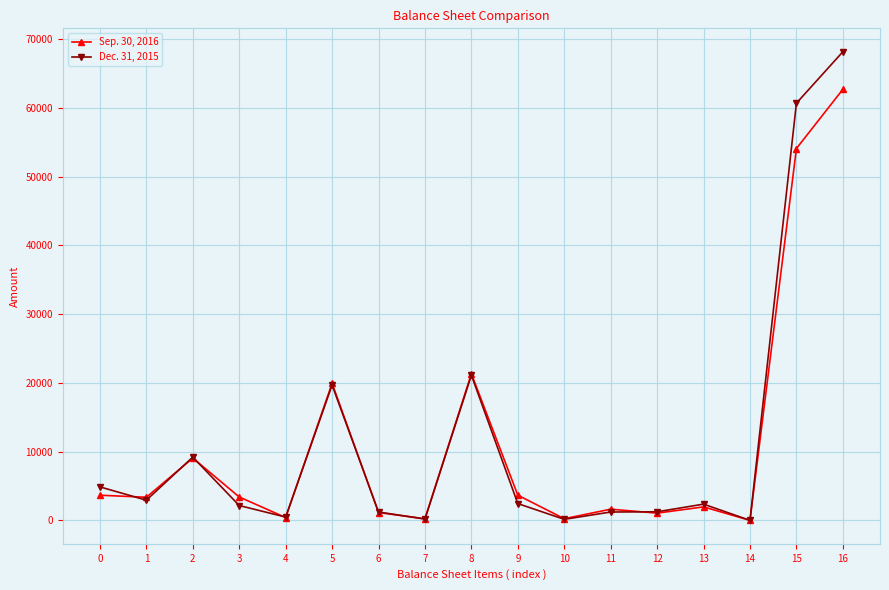

True or false: Dec. 31, 2015 has a value of 60698 at 15.

True